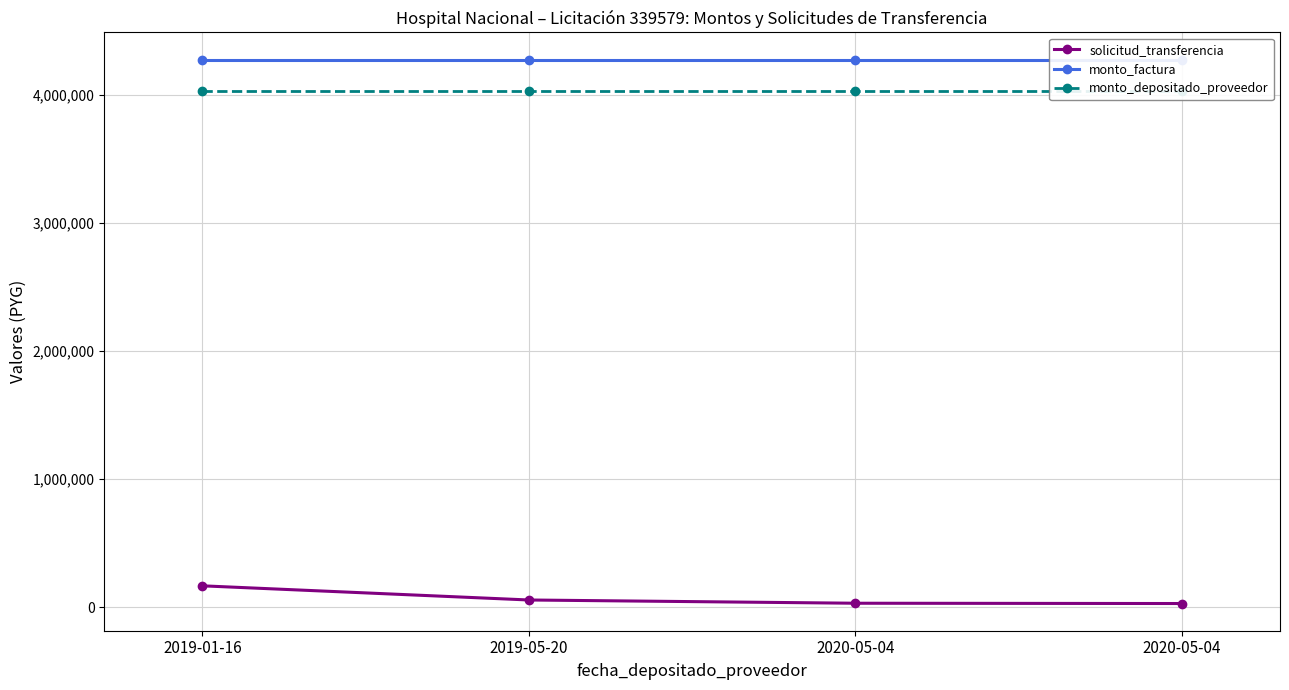

Reading left to right, what are all the values shown in this chart?

solicitud_transferencia: 166749	56079	30712	28436
monto_factura: 4275000	4275000	4275000	4275000
monto_depositado_proveedor: 4026739	4026739	4026739	4026739